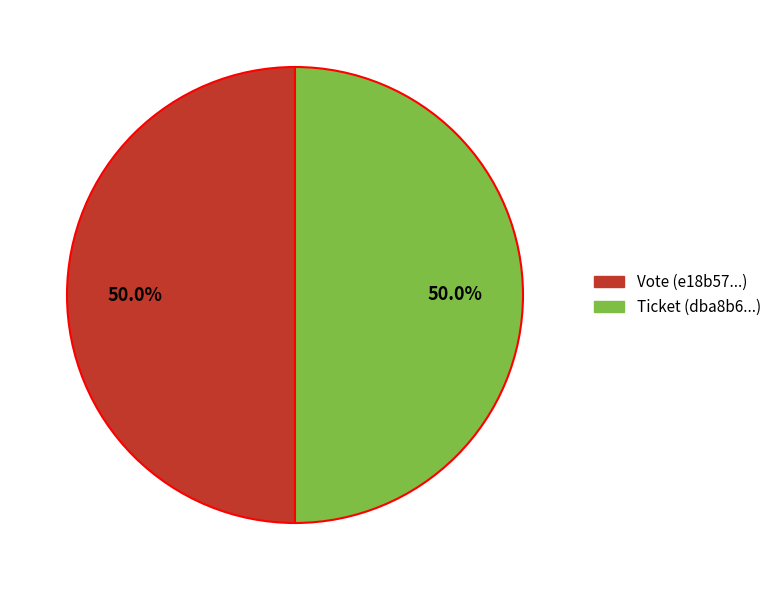

Combined, do Vote and Ticket account for over 50%?

Yes